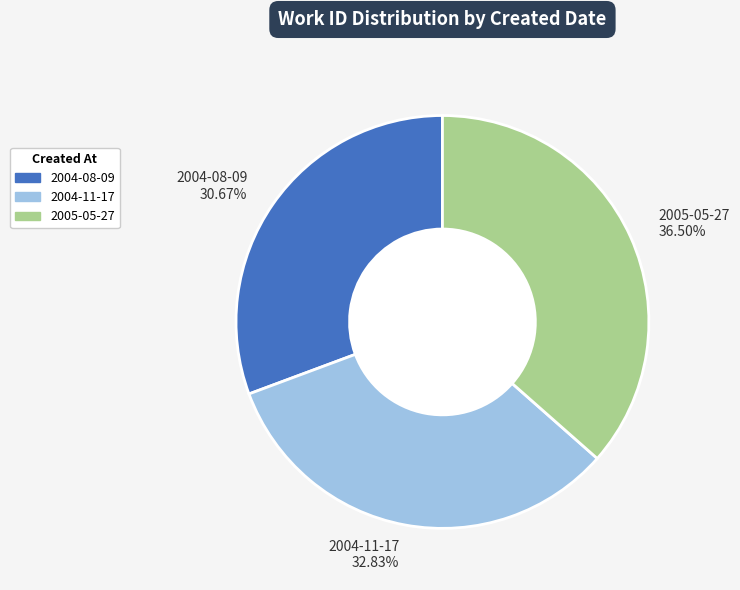

Count the number of slices in the pie.

3